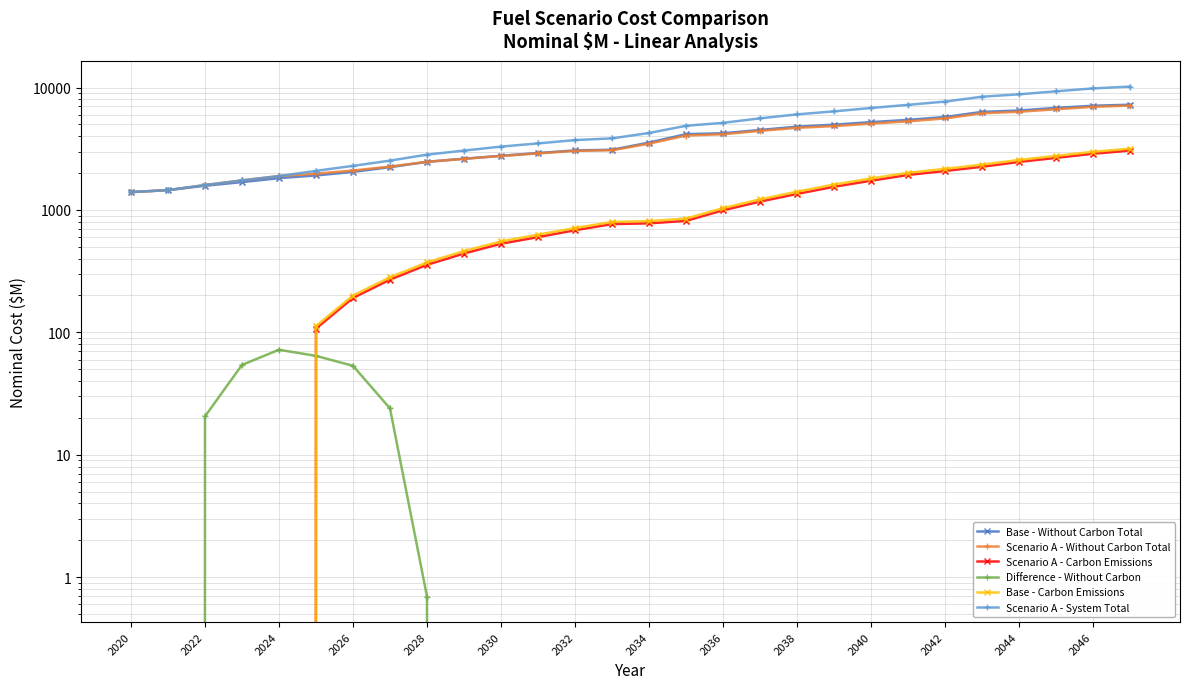

Is the value of Scenario A - System Total at 2022 greater than the value of Difference - Without Carbon at 2028?

Yes